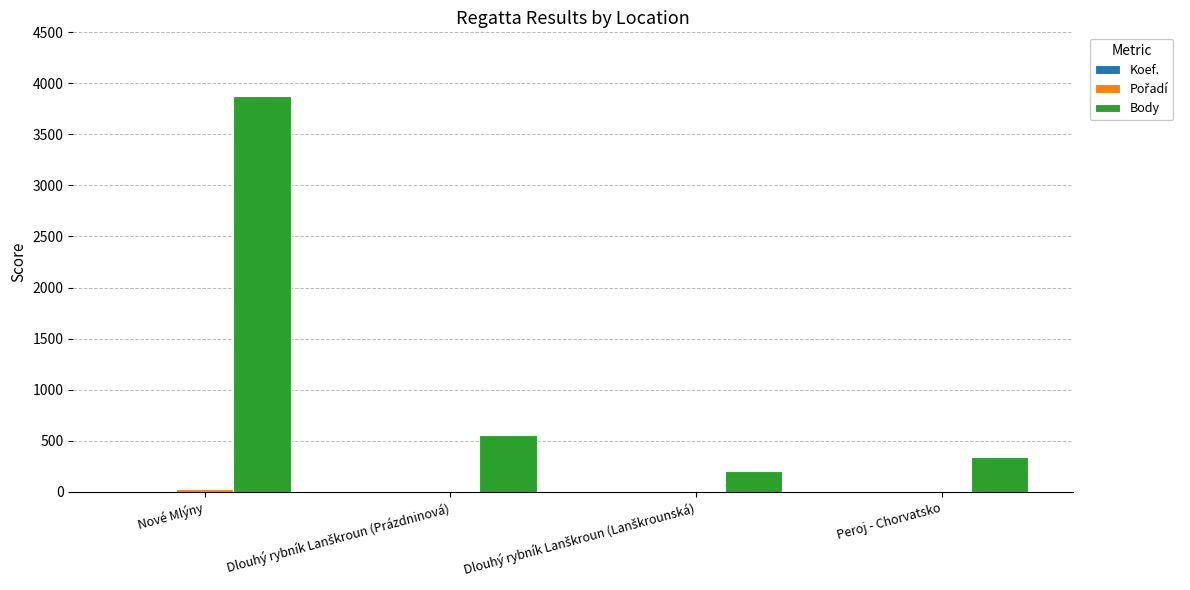

What is the sum of all Body values?

4965